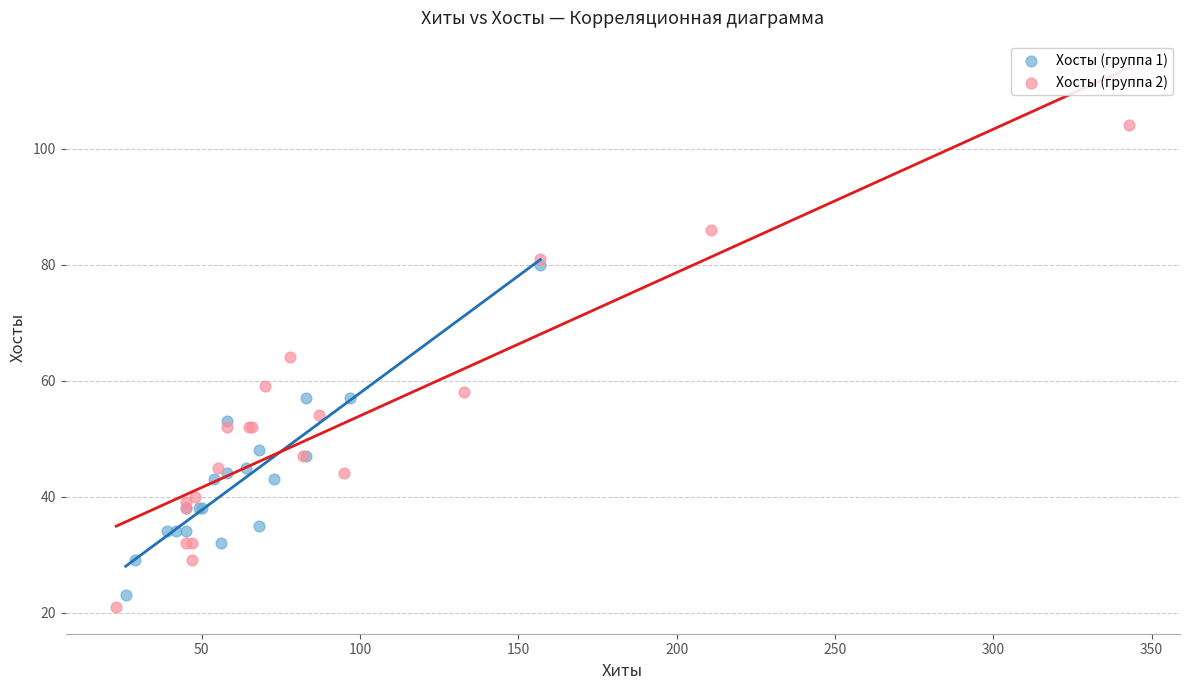

What are all the series names shown in the legend?

Хосты (группа 1), Хосты (группа 2)